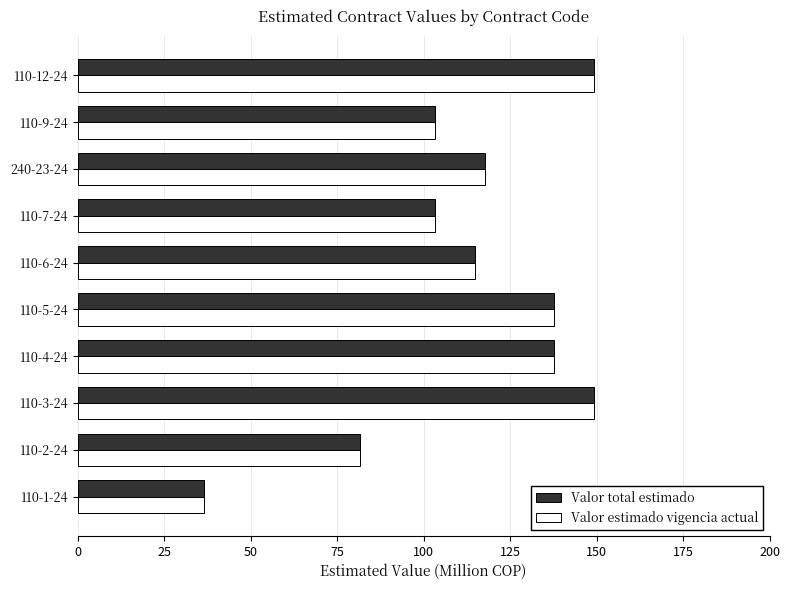

What is the sum of all Valor estimado vigencia actual values?

1131.8